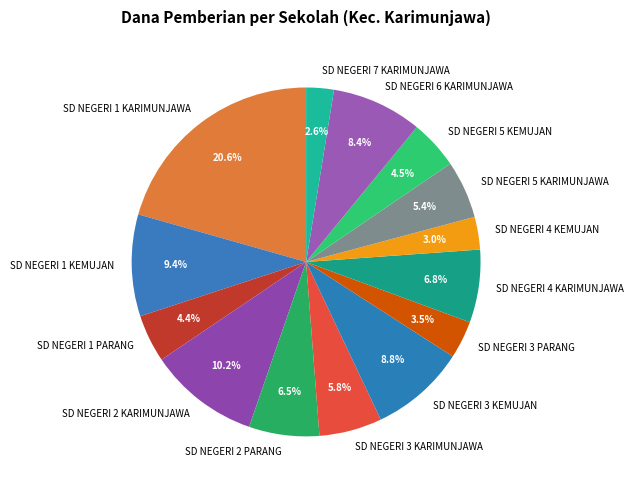

How many slices are in this pie chart?

14